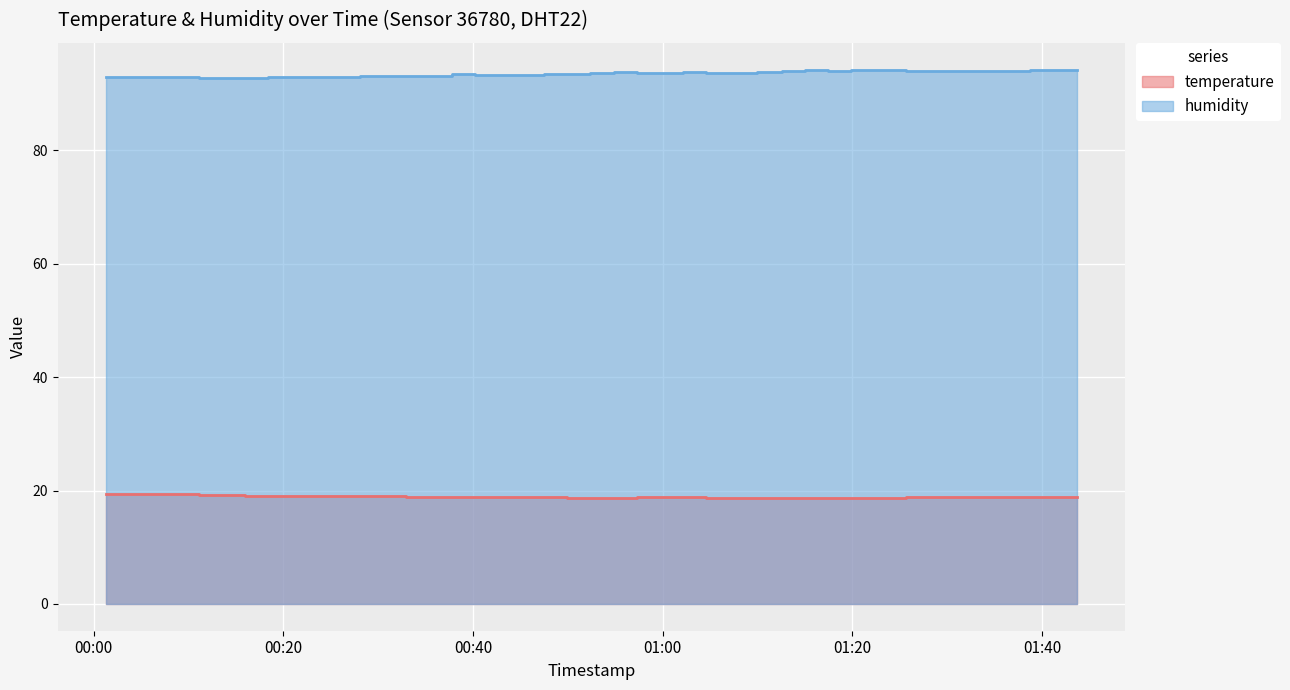

Read the humidity value at 2023-07-20T00:32:55.

93.0